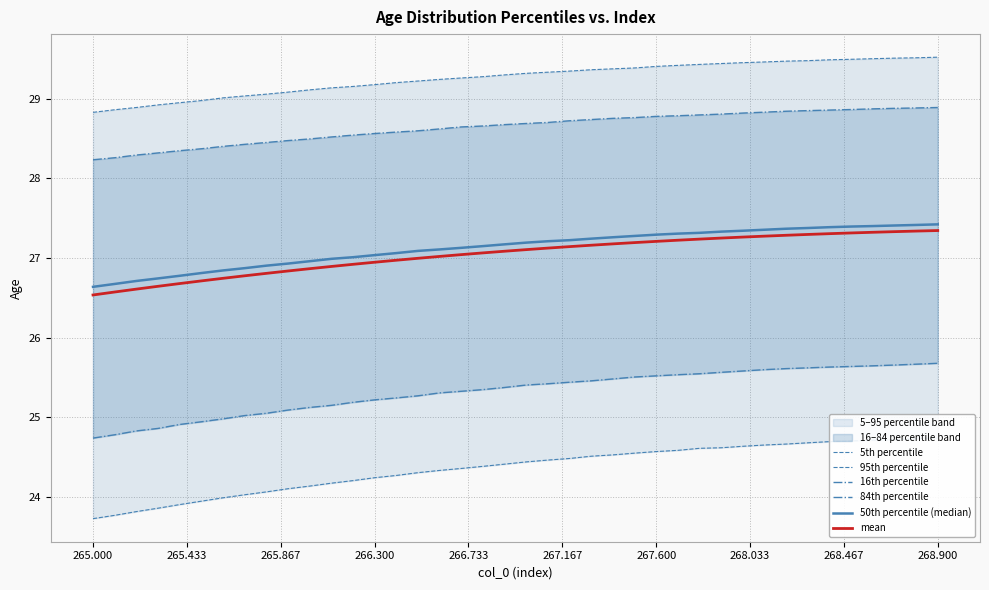

The mean series shows 27.3 at 268.900. True or false?

True